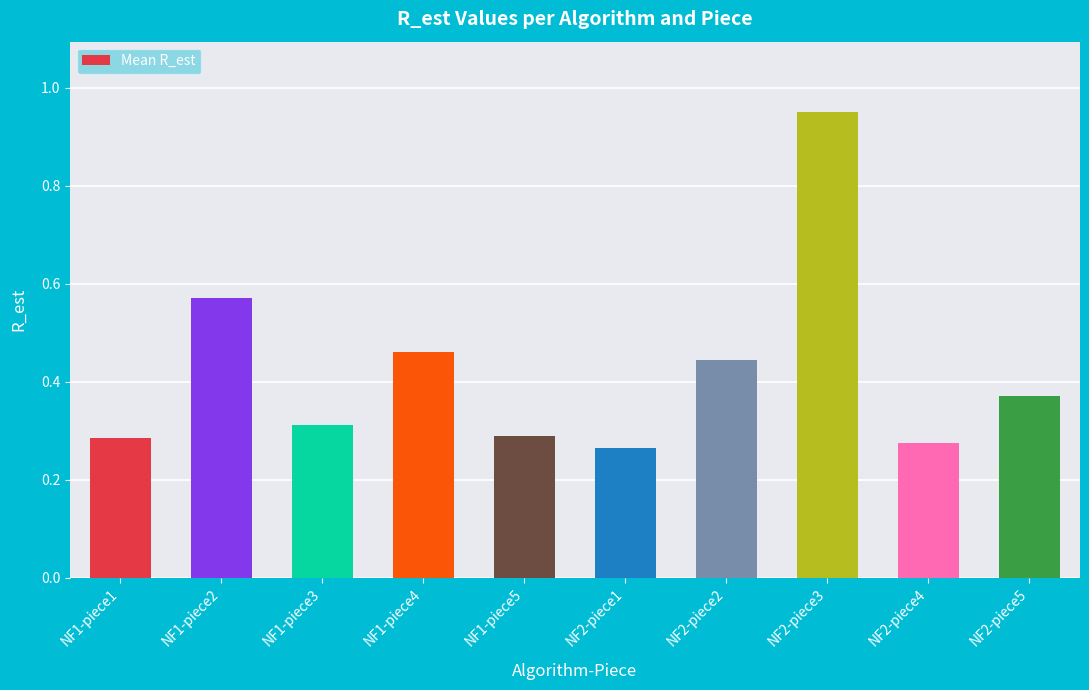

Is it true that the value at NF1-piece1 is 0.3?

True